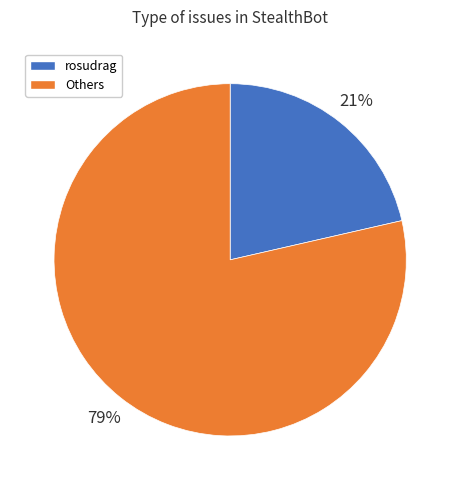

To the nearest percent, what is the average slice percentage?

50%